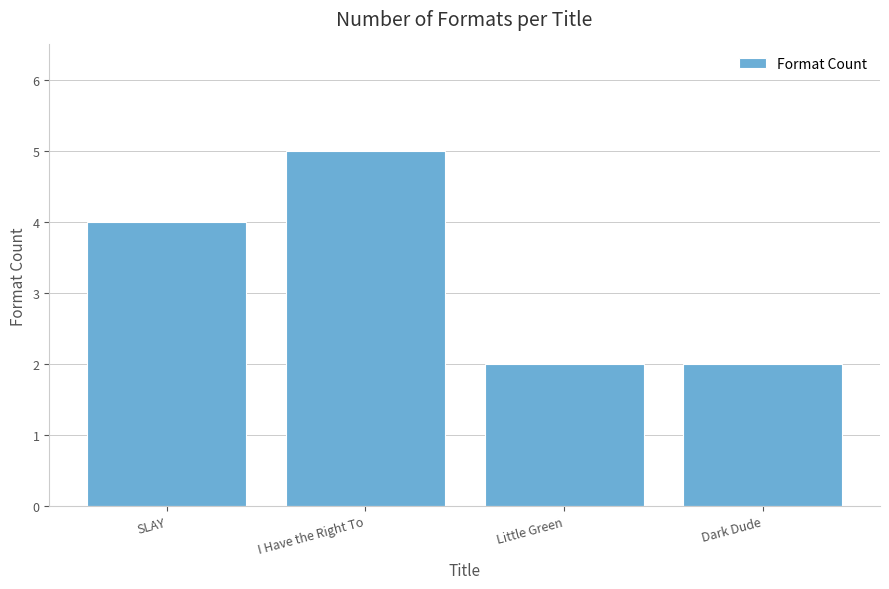

The value at Dark Dude is 3. True or false?

False